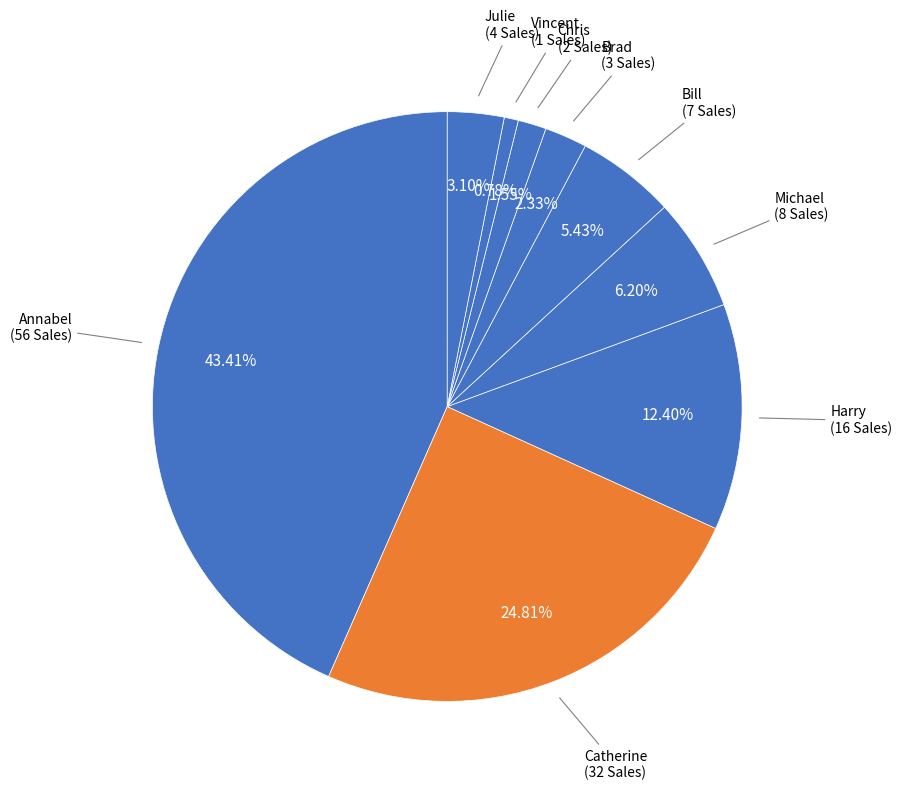

Which slice is the smallest?

Vincent